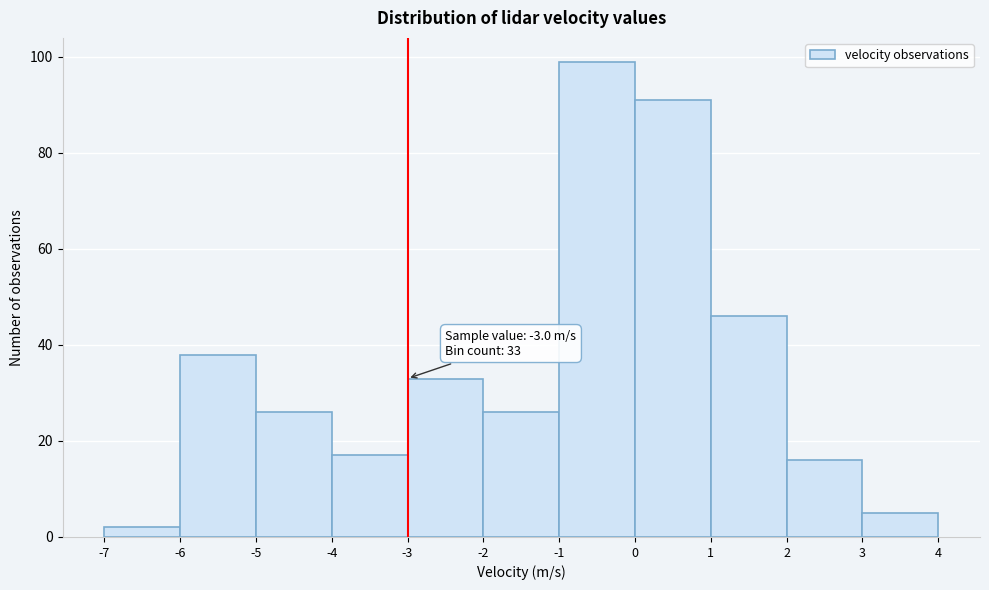

Which range on the x-axis has the tallest bar?

-1 to 0